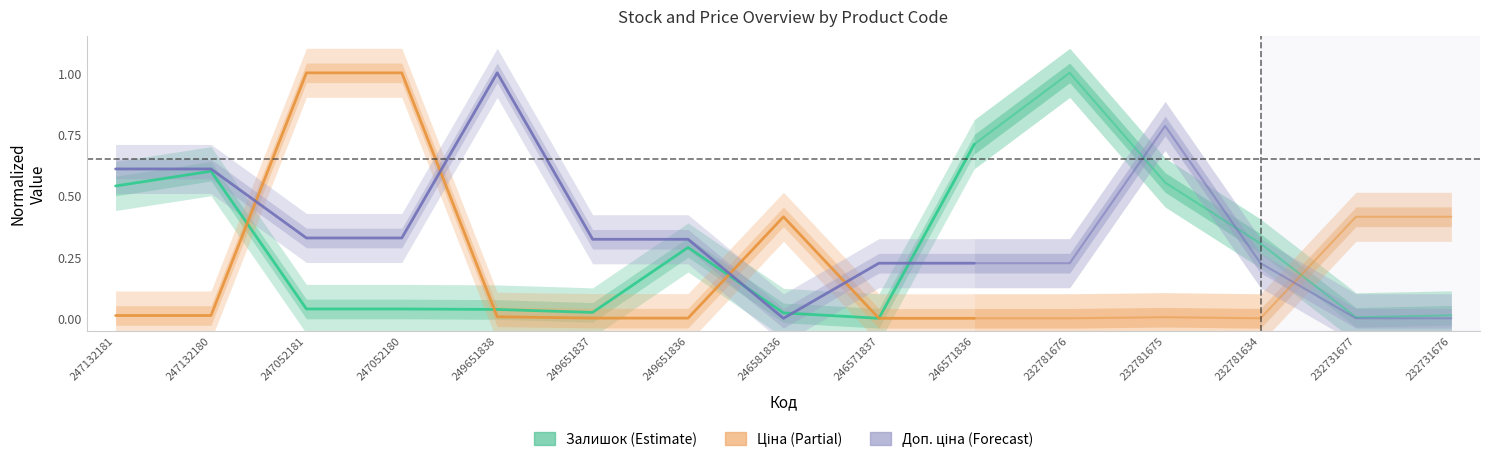

At which category does Доп. ціна reach its first local peak?

249651838